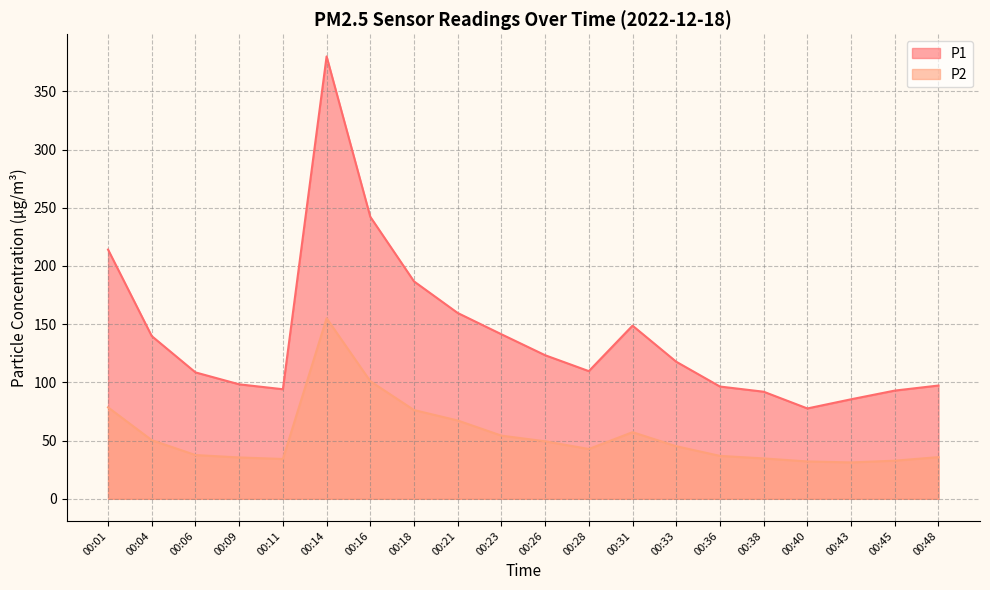

At which category is the sum across all series the highest?

00:14